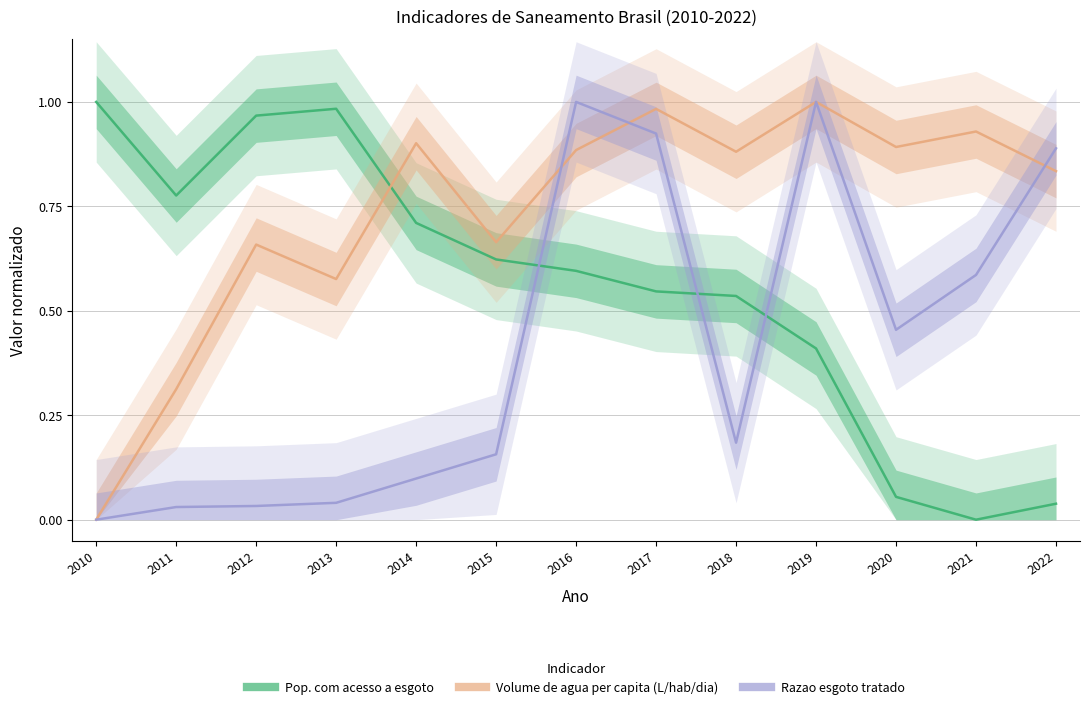

At how many categories does at least one series exceed 0?

13